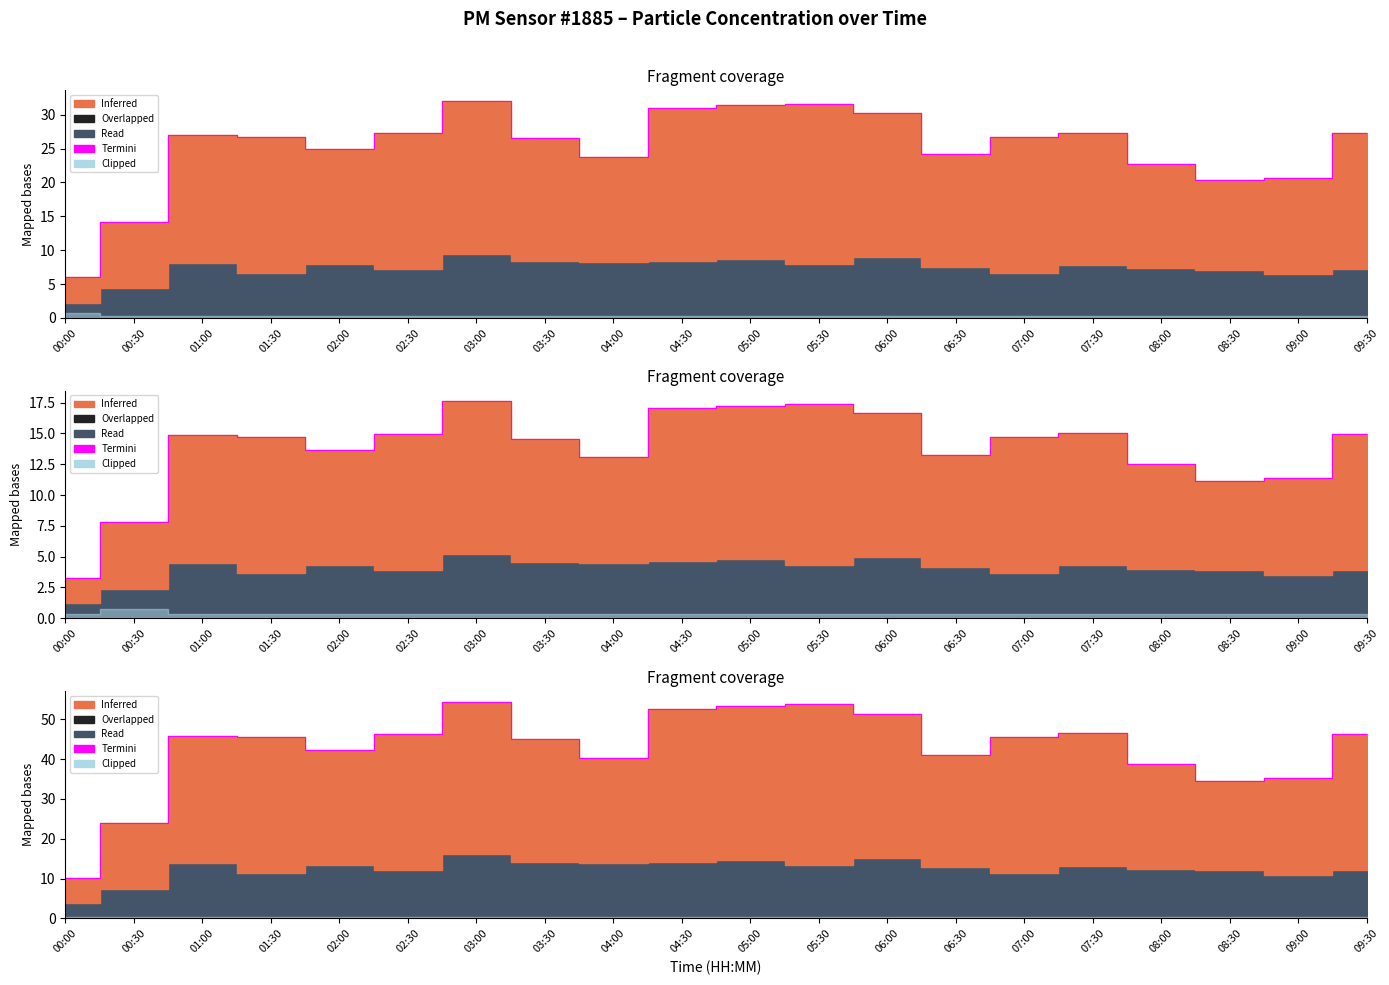

What is the change in value from 00:00 to 08:30?

+24.4